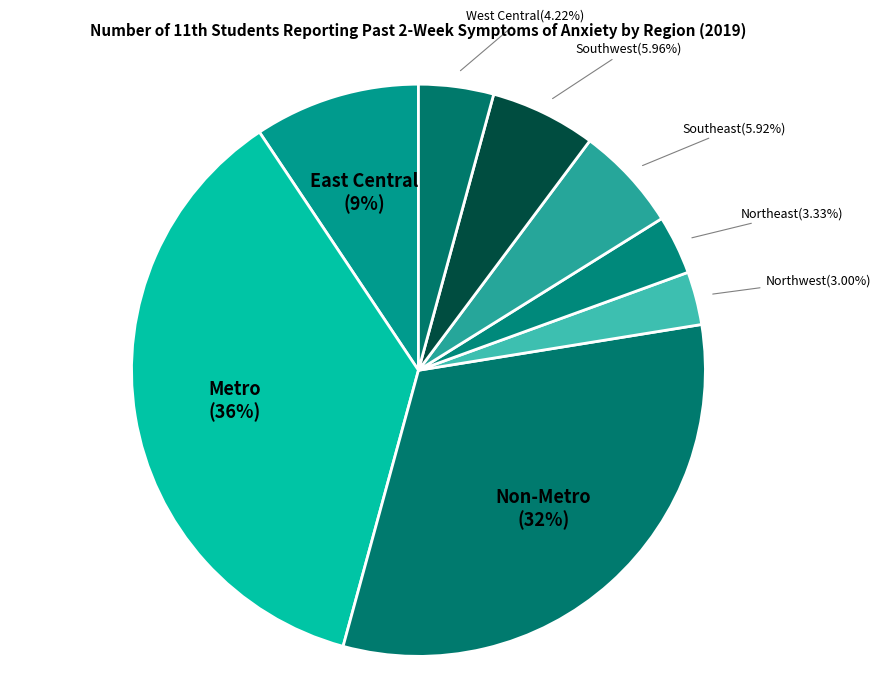

Is it true that Non-Metro is 18% of the pie?

False